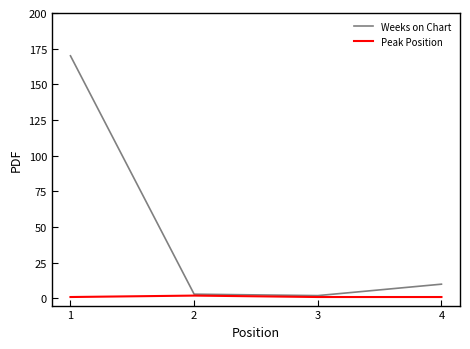

At which category is the sum across all series the highest?

1